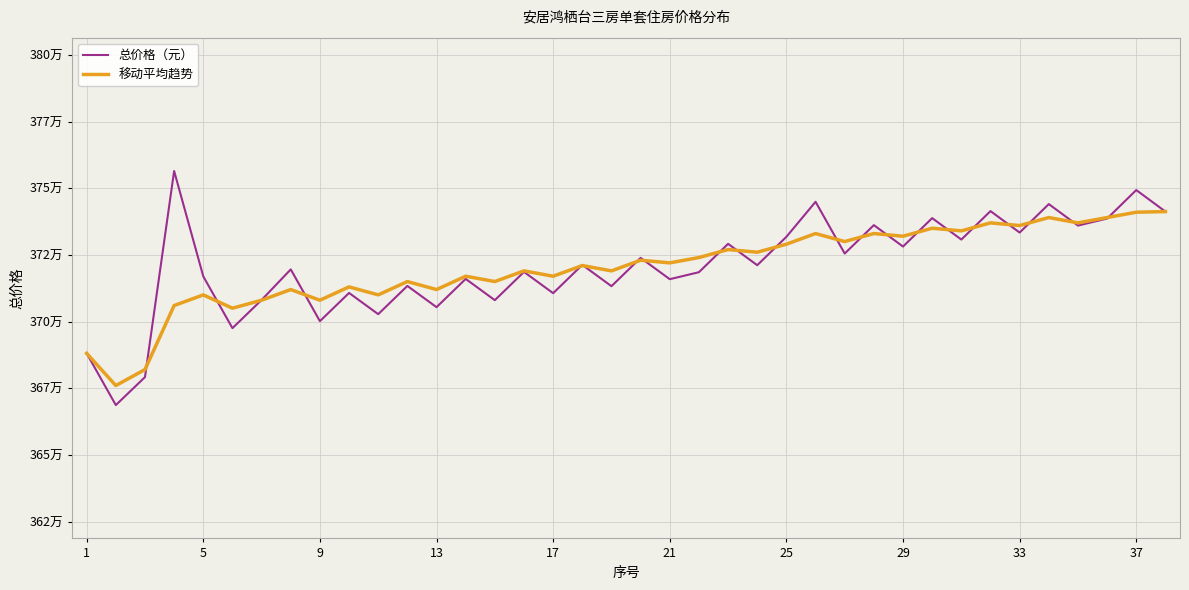

At which label does 移动平均趋势 reach its peak?

37